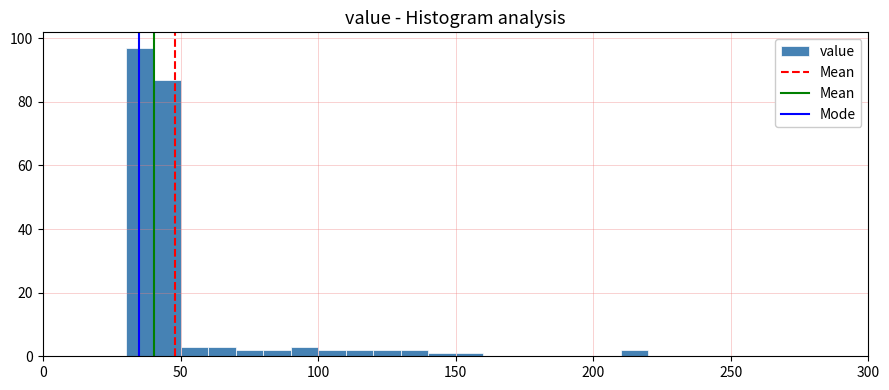

Read against the x-axis, roughly where is the centre of the tallest bar?

35